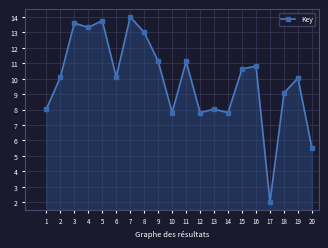

Where is the first local minimum?

4